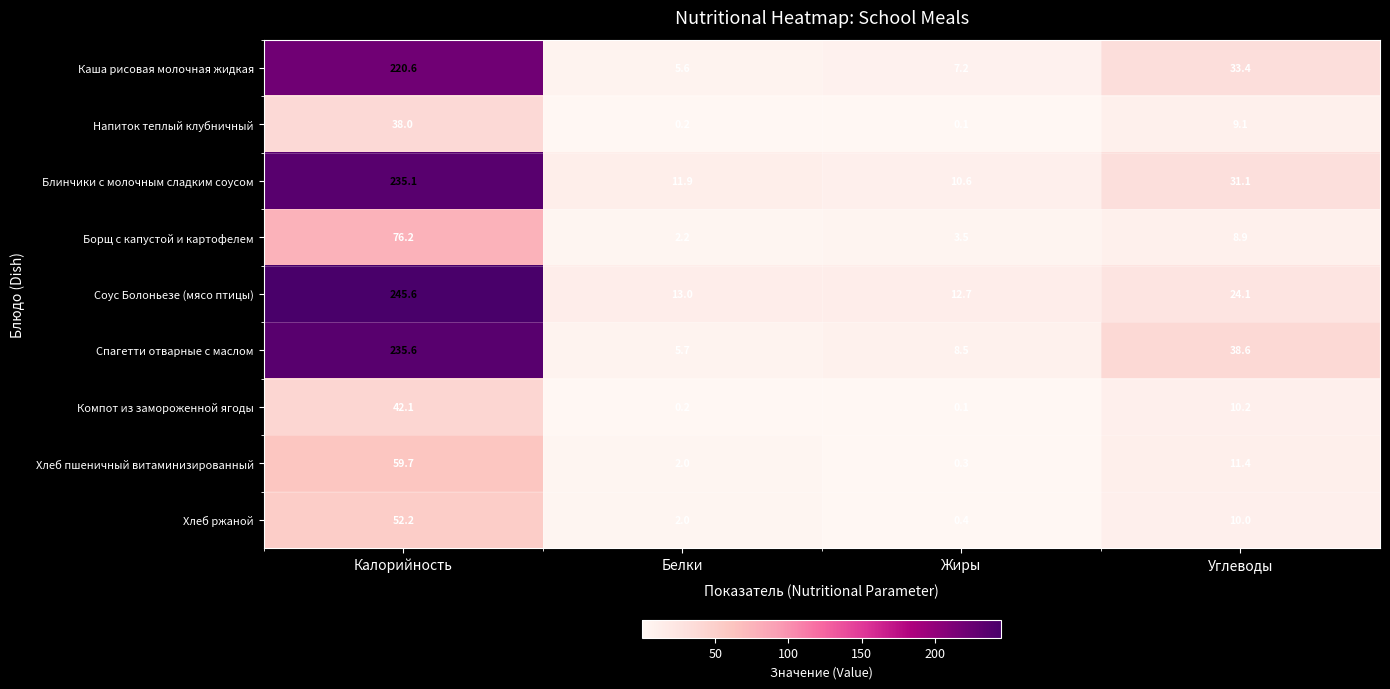

Which series has the widest spread of values?

Соус Болоньезе (мясо птицы)